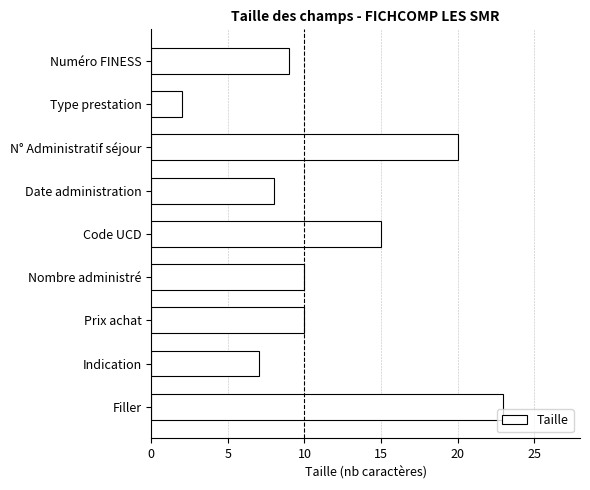

What is the maximum value shown in the chart?

23